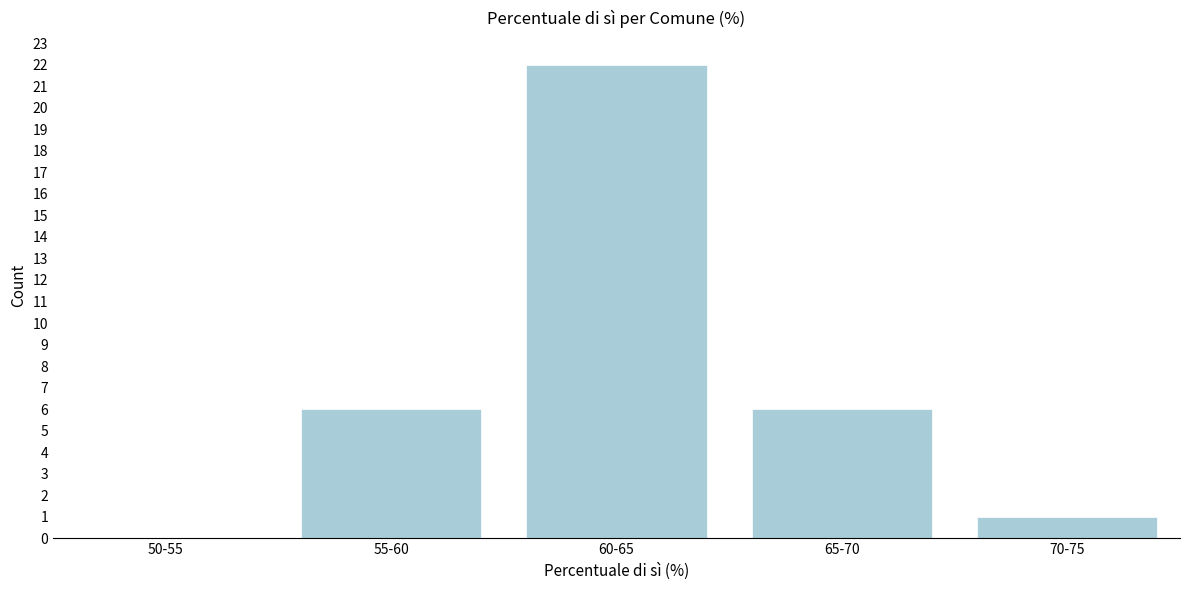

Reading left to right, what are all the values shown in this chart?

50-55=0	55-60=6	60-65=22	65-70=6	70-75=1